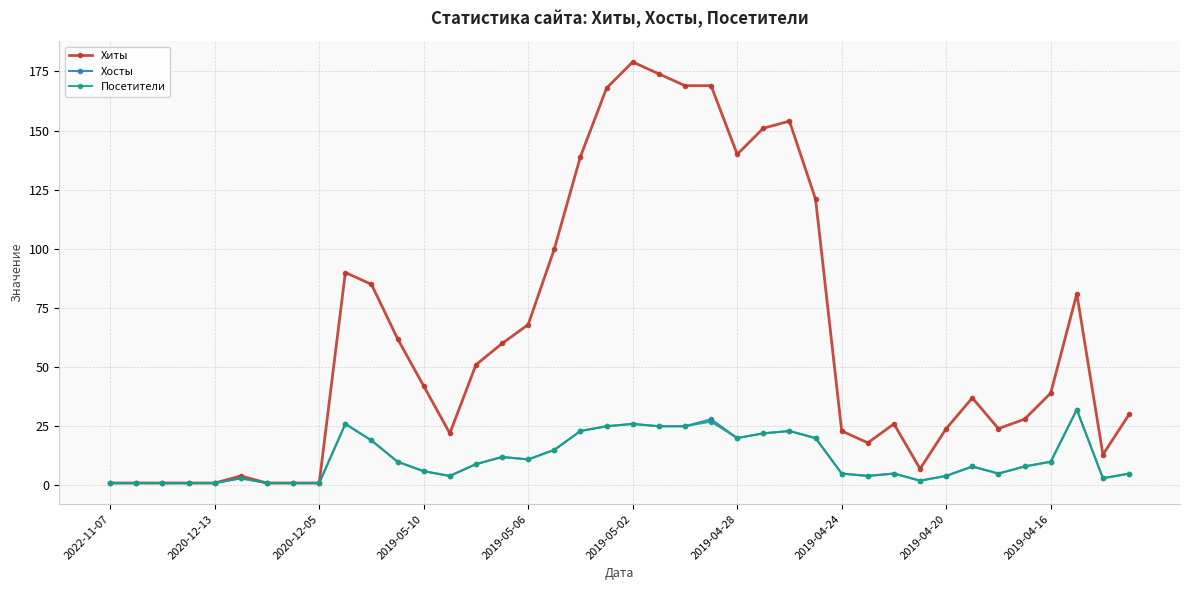

True or false: Хосты has more than 0 interior local peaks.

True